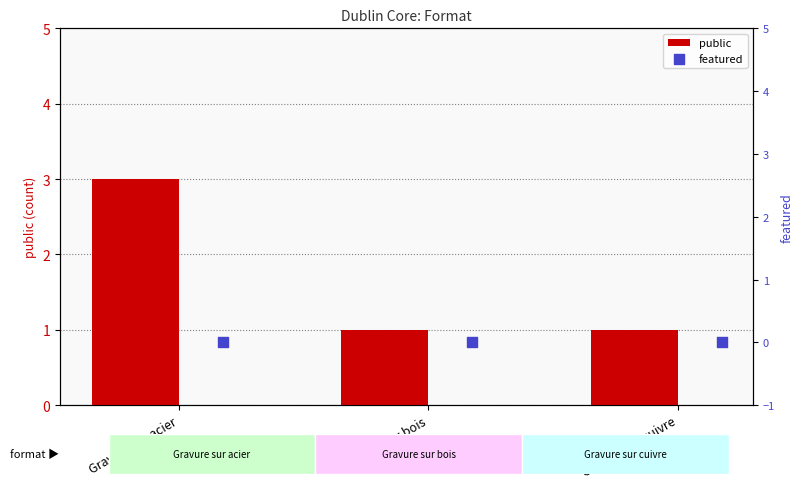

At how many categories does at least one series exceed 2?

1